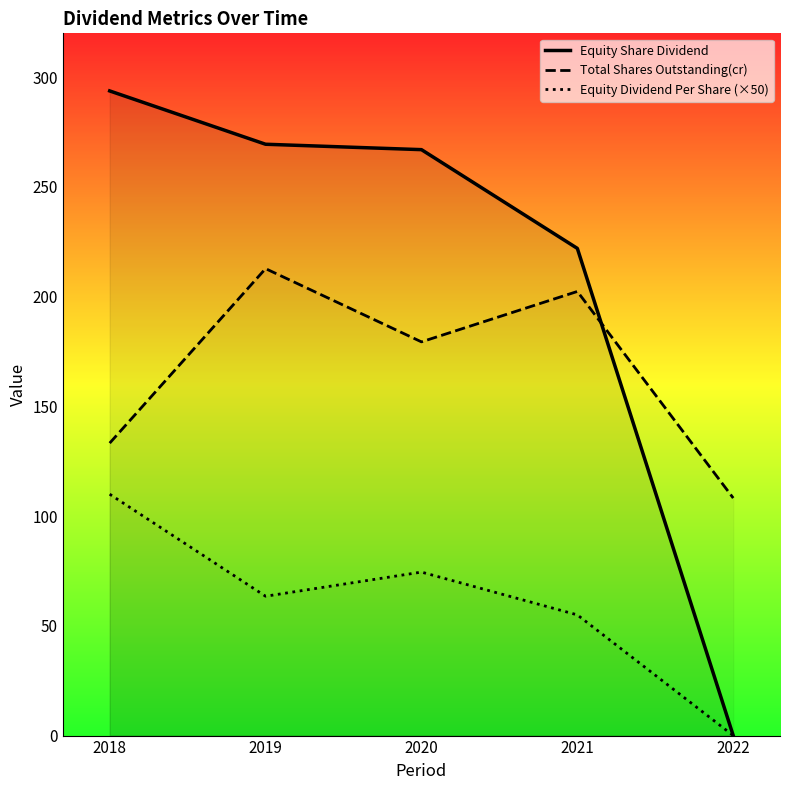

What is the value of the Total Shares Outstanding(cr) point at the 4th from the left?

202.4